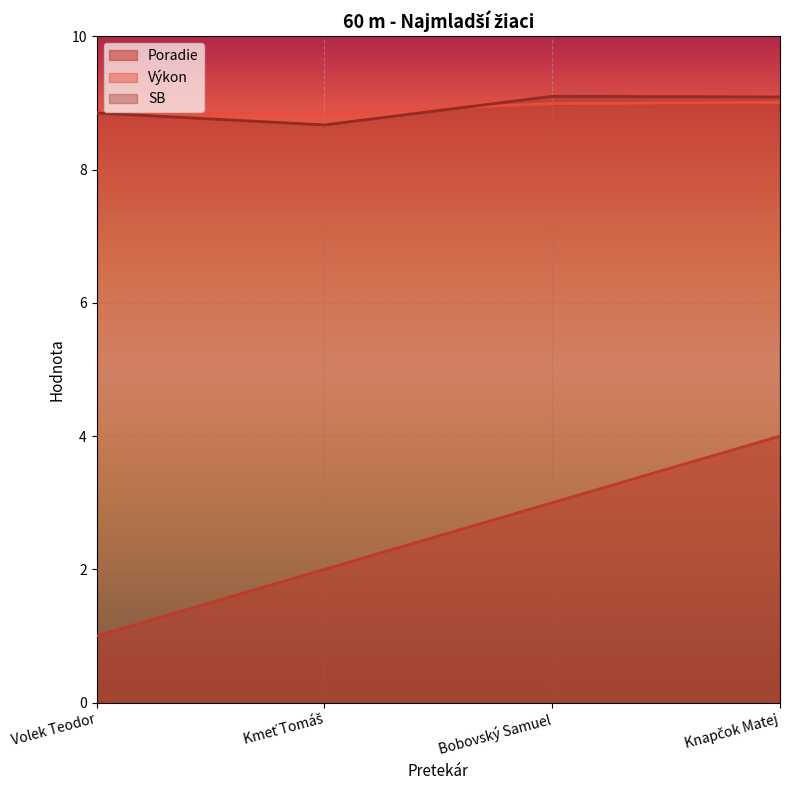

Reading left to right, extract all data points from this chart.

Poradie: 1.0	2.0	3.0	4.0
Výkon: 8.8	8.8	9.0	9.0
SB: 8.8	8.7	9.1	9.1